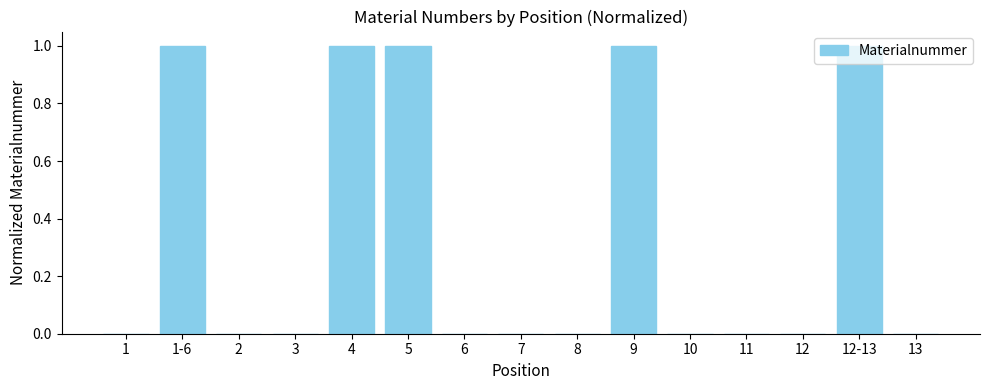

True or false: the data shows 0.0 at 11.

True